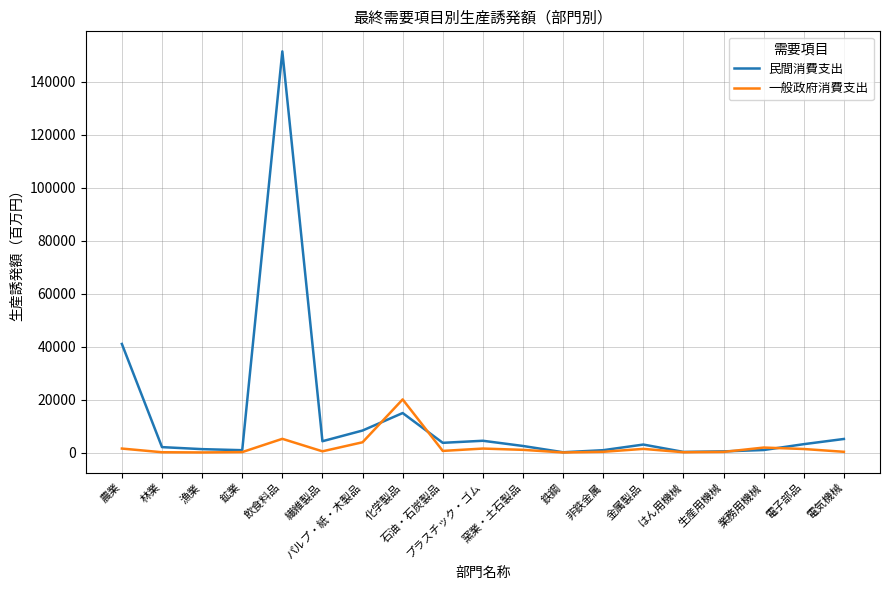

Does the chart display data point markers on the line(s)?

No